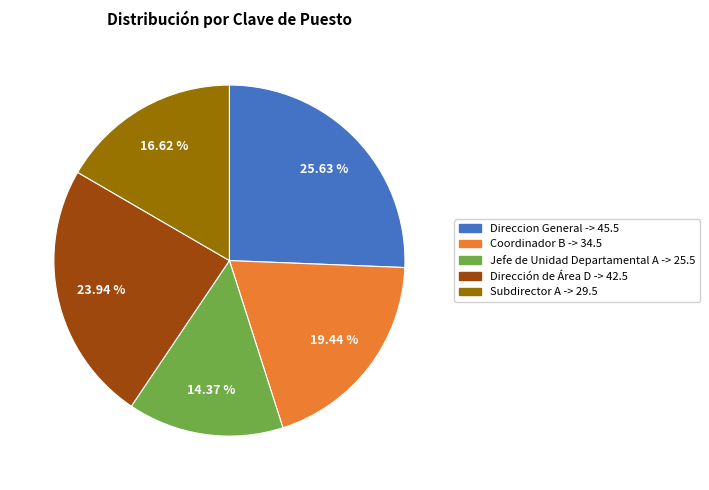

What is the largest slice in the pie chart?

Direccion General